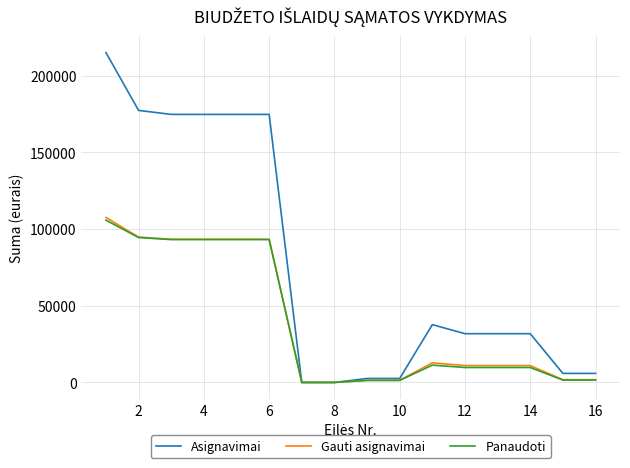

Which series has the largest range (max minus min)?

Asignavimai